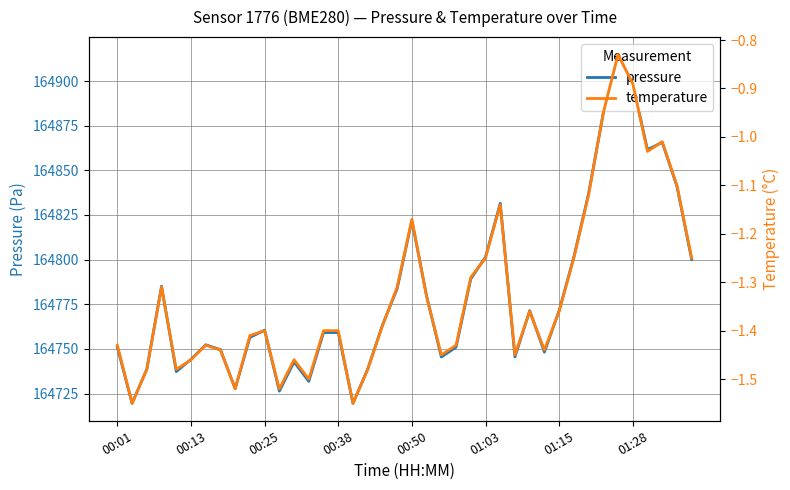

How many interior local valleys does the temperature series have?

10